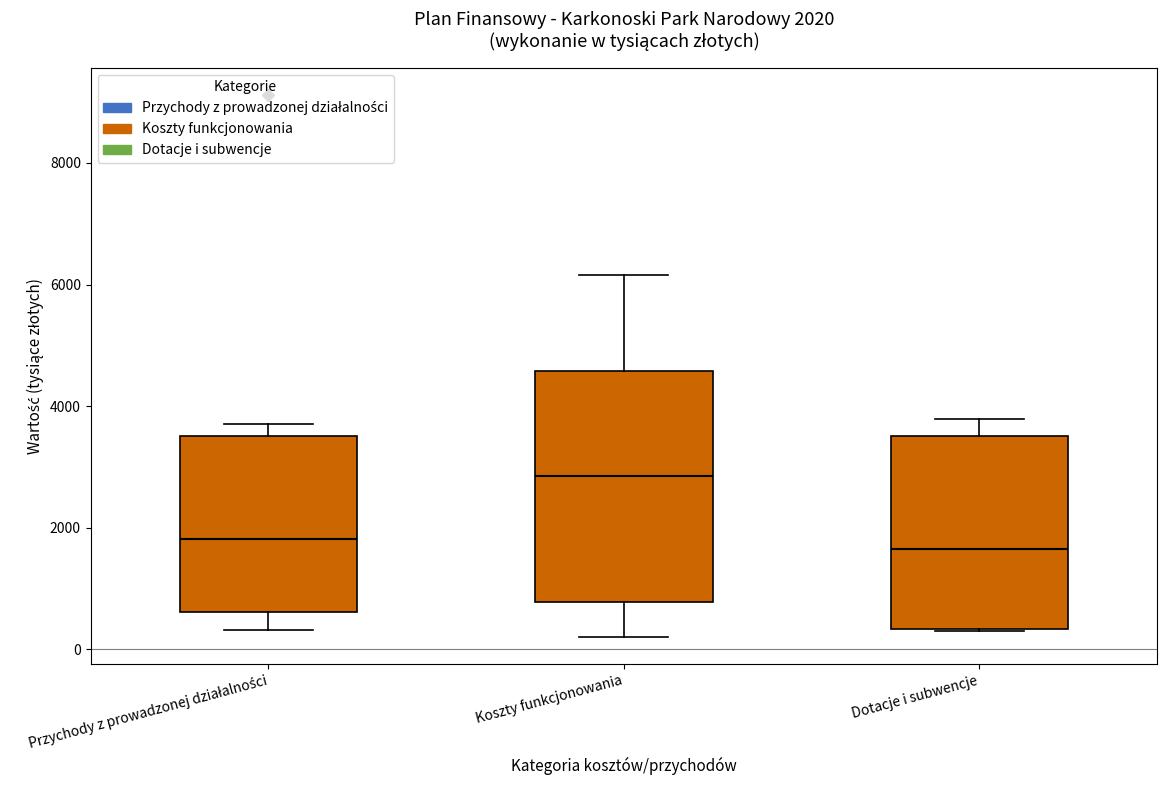

Which box's median line is the highest?

Koszty funkcjonowania